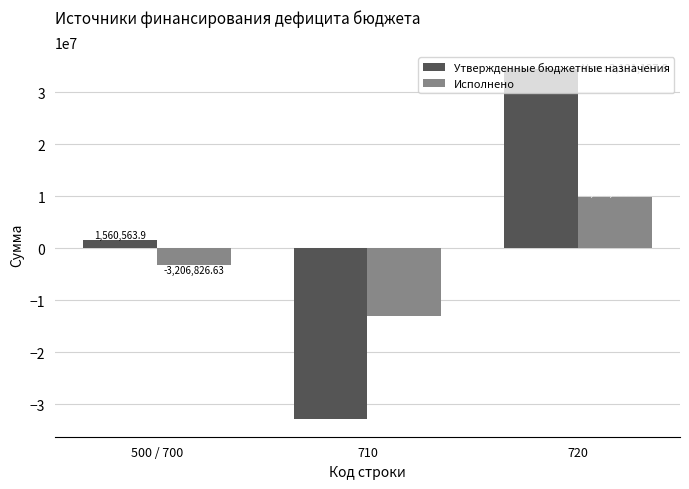

What is the sum of all Исполнено values?

-6413653.3